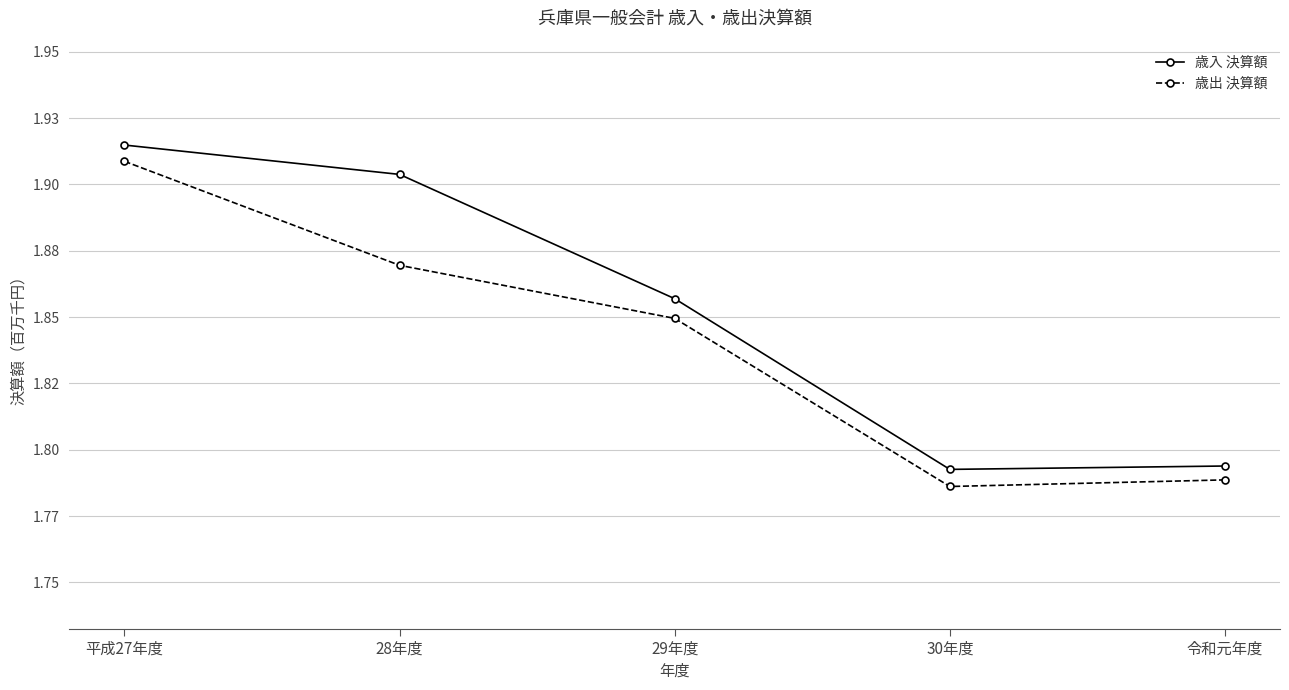

Is the value of 歳入 決算額 at 平成27年度 greater than the value of 歳出 決算額 at 令和元年度?

Yes